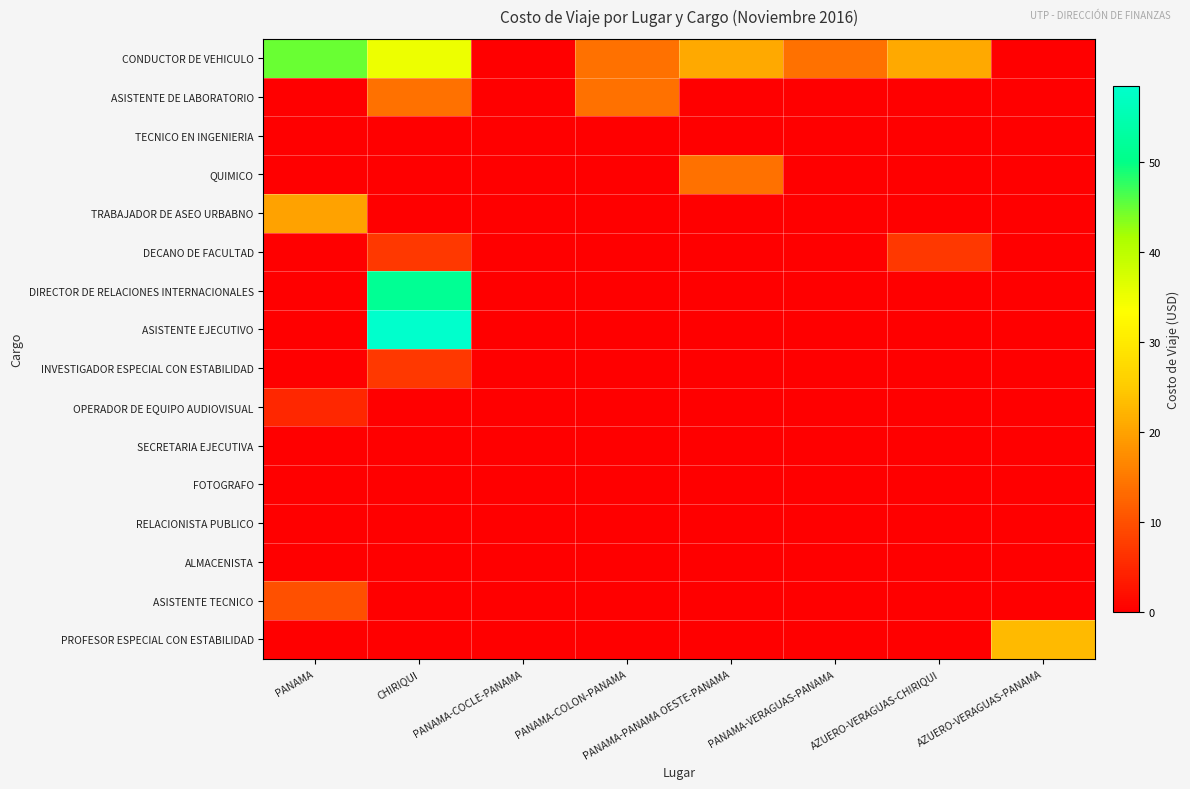

Between PANAMA-PANAMA OESTE-PANAMA and PANAMA-COLON-PANAMA, which is larger?

PANAMA-PANAMA OESTE-PANAMA